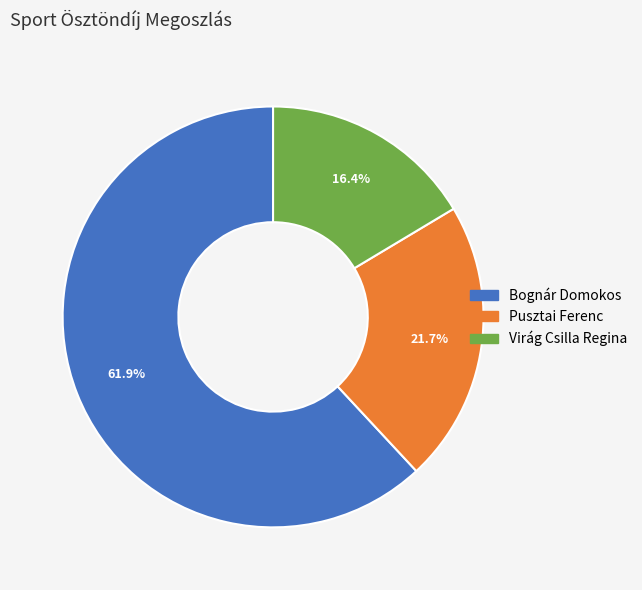

How much of the chart is everything except Virág Csilla Regina?

83.6%